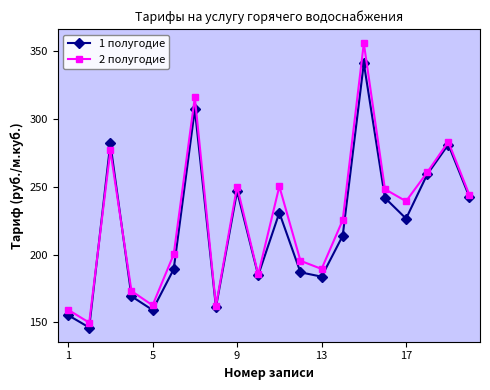

Which series has the widest spread of values?

2 полугодие